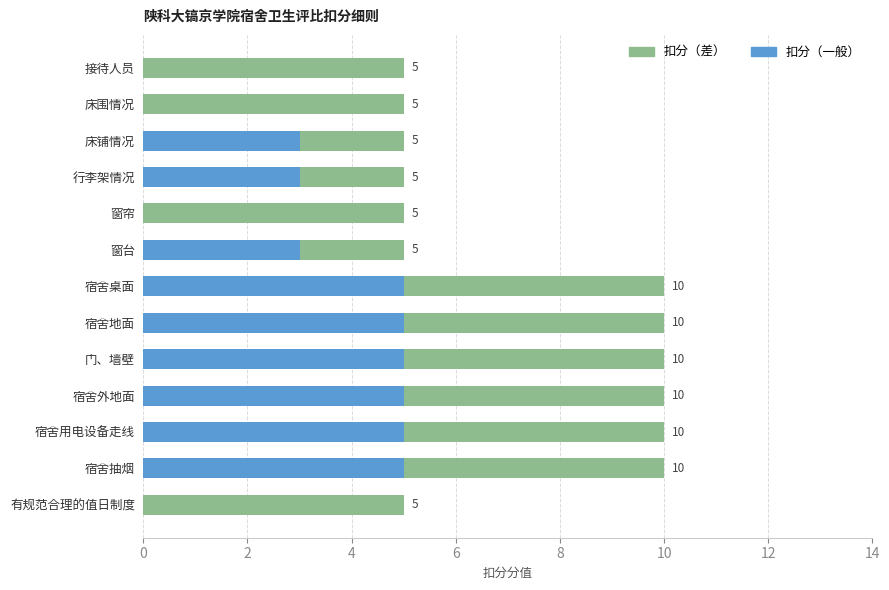

What is the sum of all 扣分（一般） values?

39